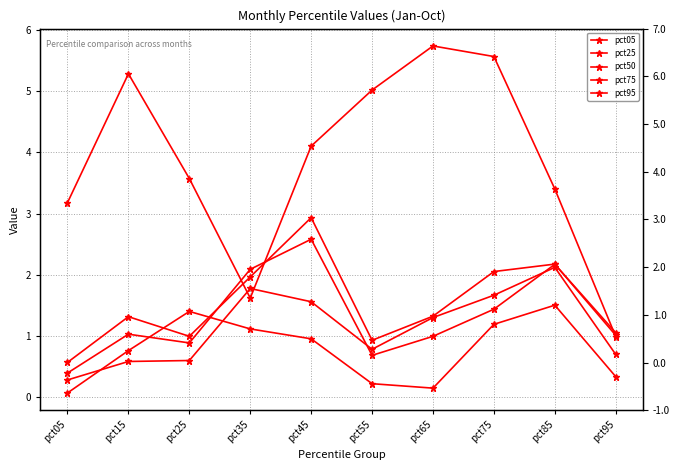

At which label does pct75 first exceed 1?

pct35